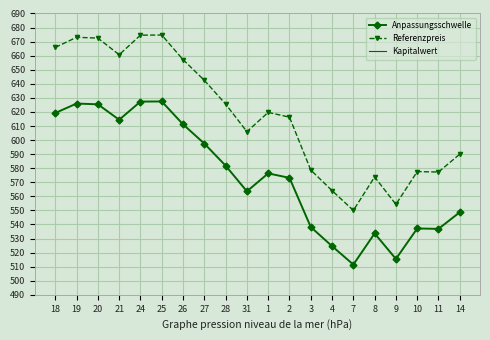

True or false: Referenzpreis and Kapitalwert intersect in this chart.

False